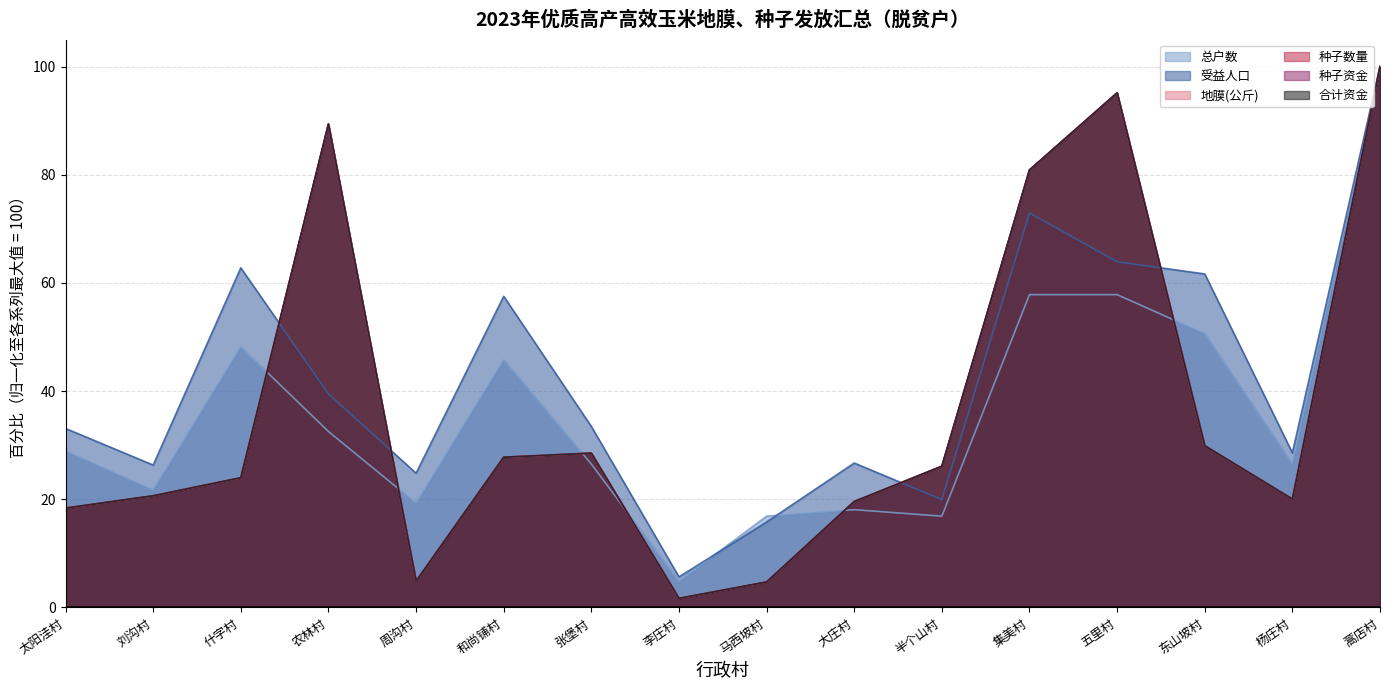

What is the label of the 14th point from the right?

什字村